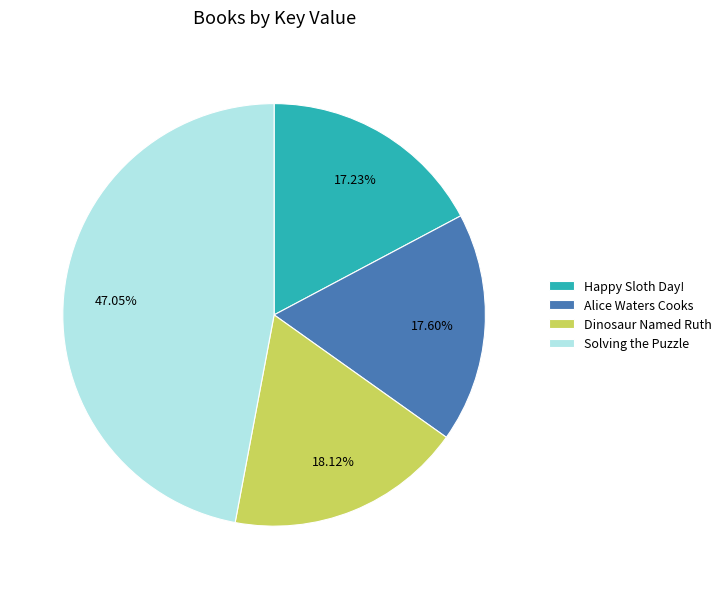

True or false: Happy Sloth Day! accounts for 17% of the total.

True